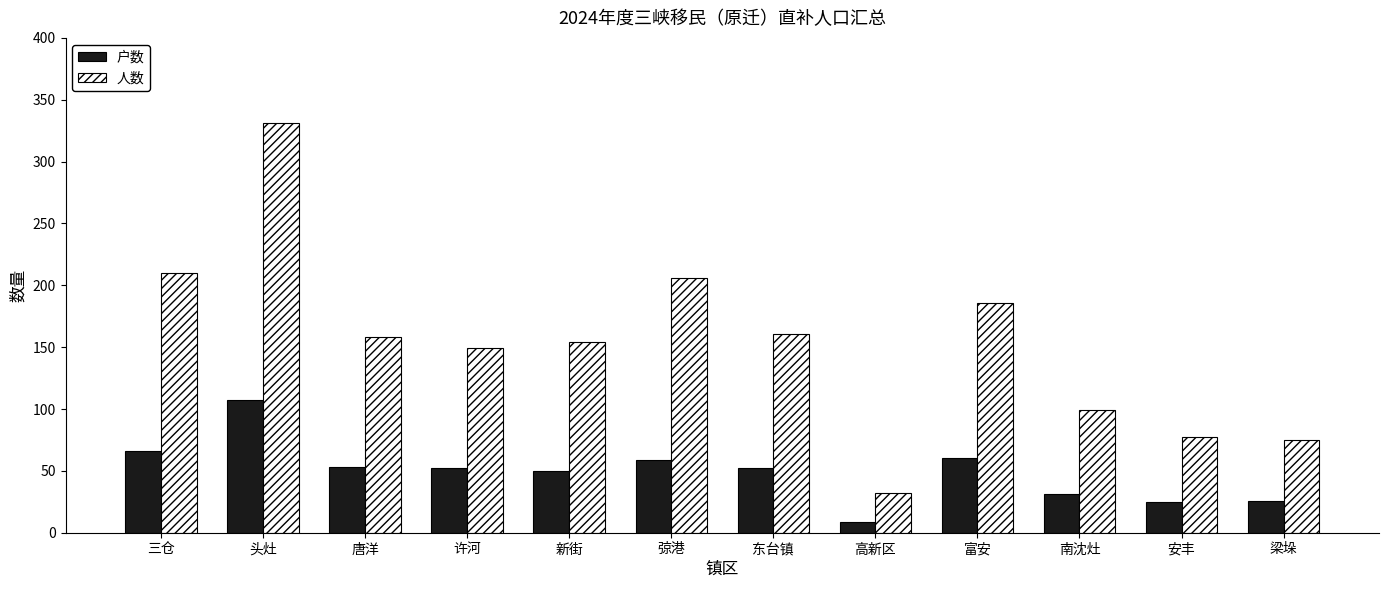

What is the smallest value displayed?

9